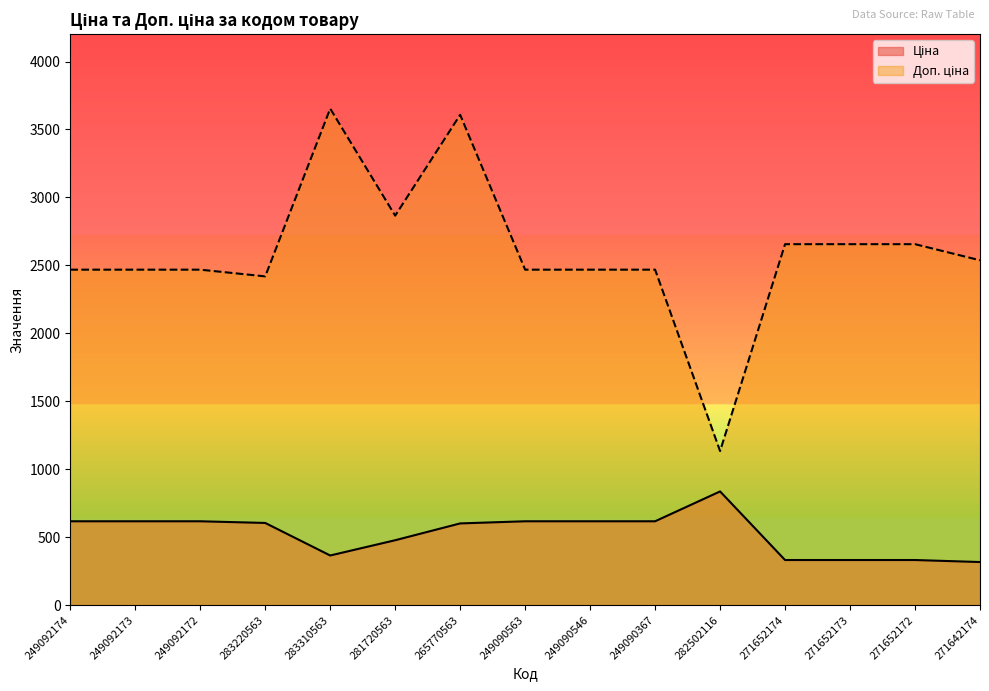

Read the Ціна value at 249092173.

617.1